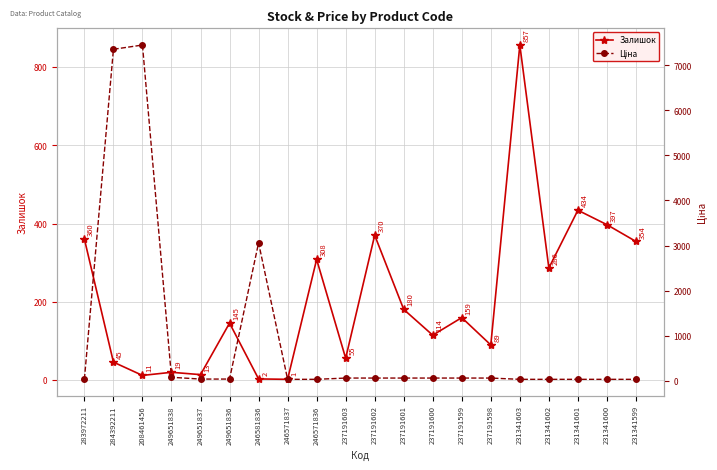

Reading left to right, what are all the values shown in this chart?

Залишок: 360.0	45.0	11.0	19.0	13.0	145.0	2.0	1.0	308.0	55.0	370.0	180.0	114.0	159.0	89.0	857.0	286.0	434.0	397.0	354.0
Ціна: 32.0	7360.2	7453.8	72.0	32.4	32.4	3059.7	26.7	26.7	54.8	54.8	54.8	54.8	54.8	54.8	26.7	26.7	26.7	26.7	26.7